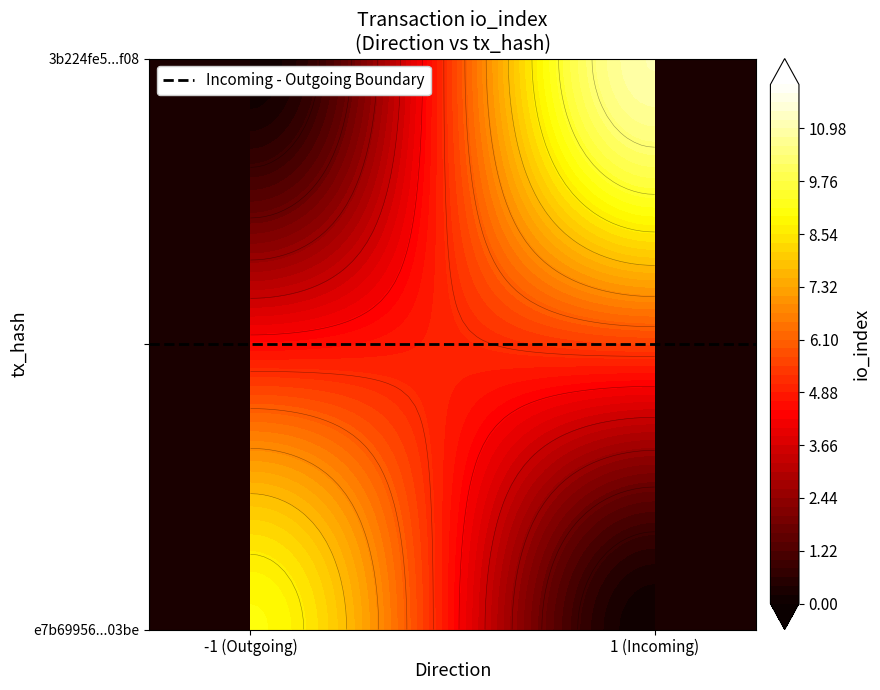

What is the sum of the 3b224fe5afeb04afa8426f31de4a9367effbf08 values at io_index and direction?

12